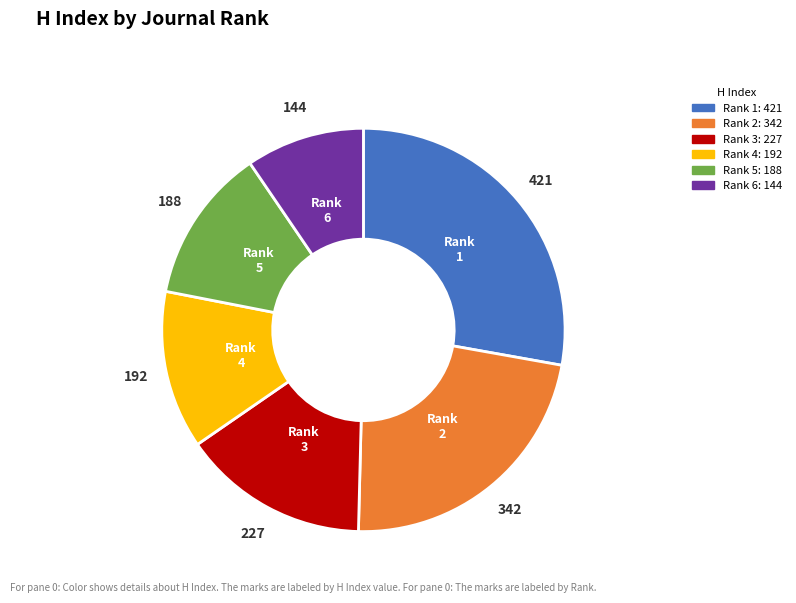

What is the smallest slice in the pie chart?

Rank 6